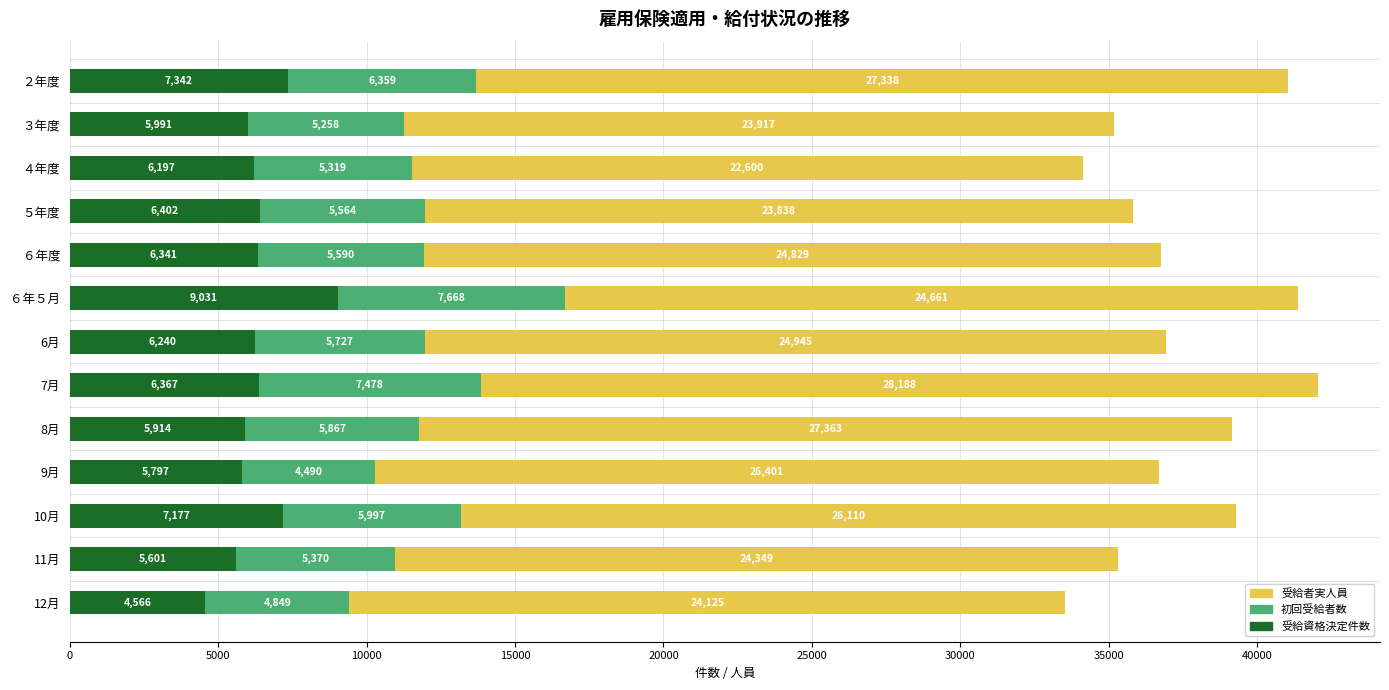

Which category has the lowest value in the 受給資格決定件数 series?

12月